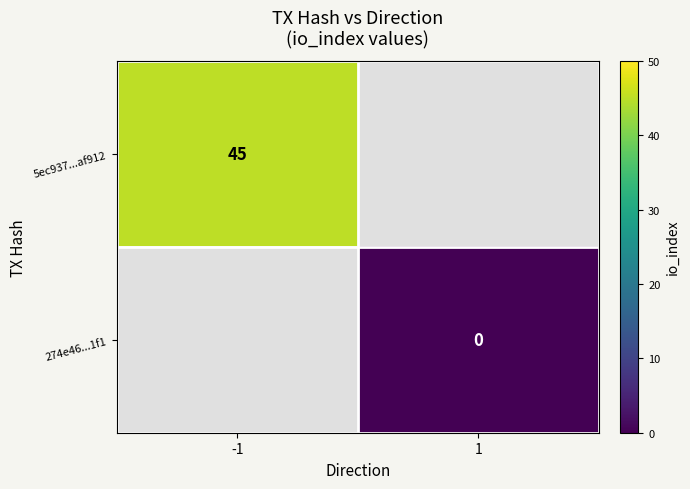

Which has a higher value, 1 or -1?

-1